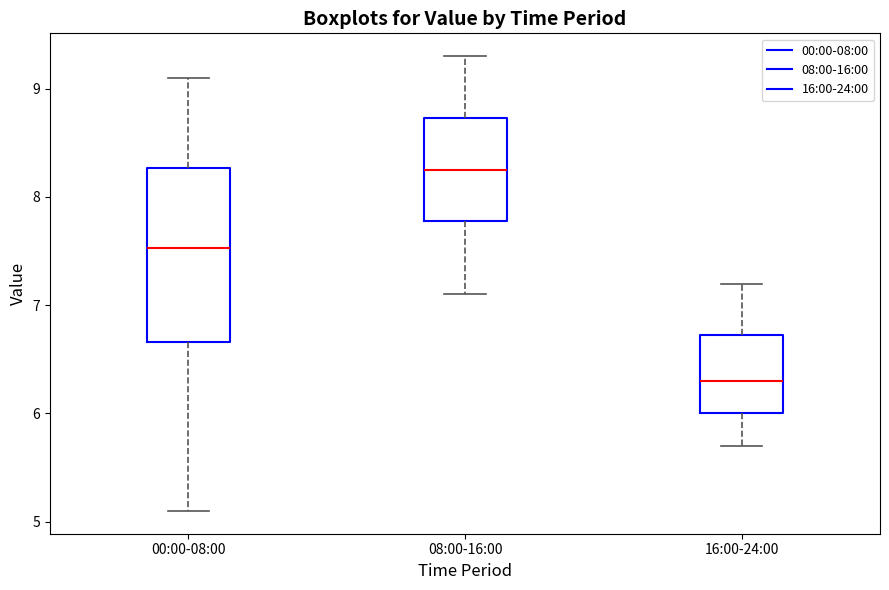

Where is the lower edge of the box for 00:00-08:00 on the y-axis? The values are not printed on the chart, so give them approximately, as read against the axis.

6.7